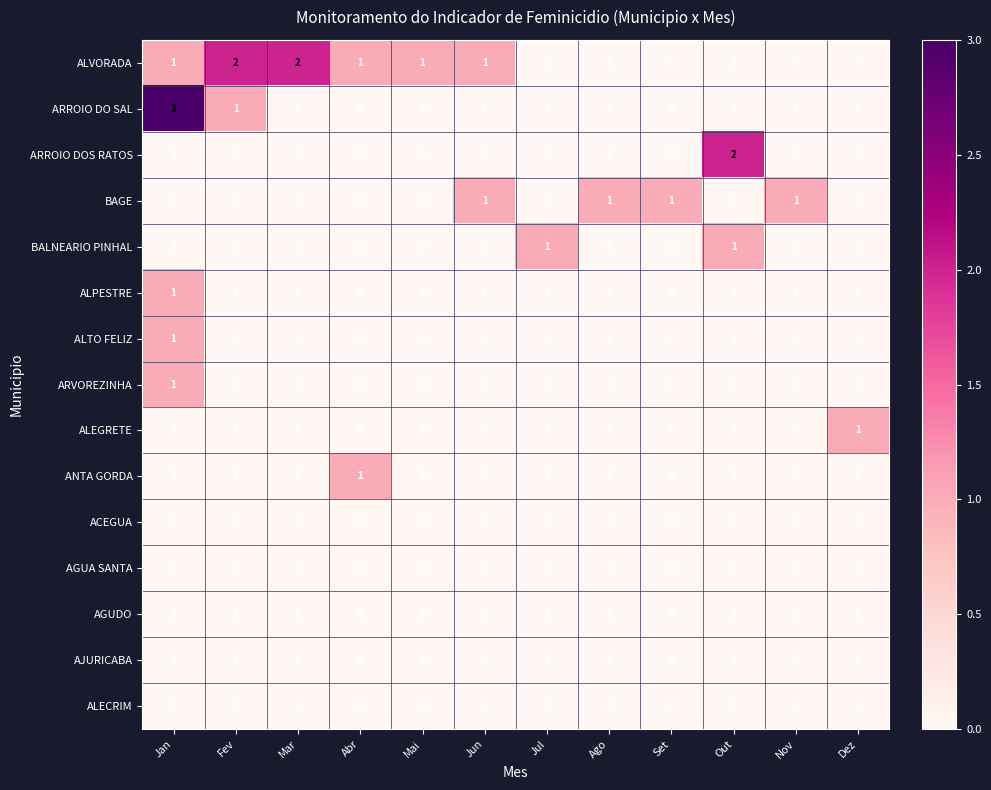

Count the BALNEARIO PINHAL values in the range 0 to 1.

12